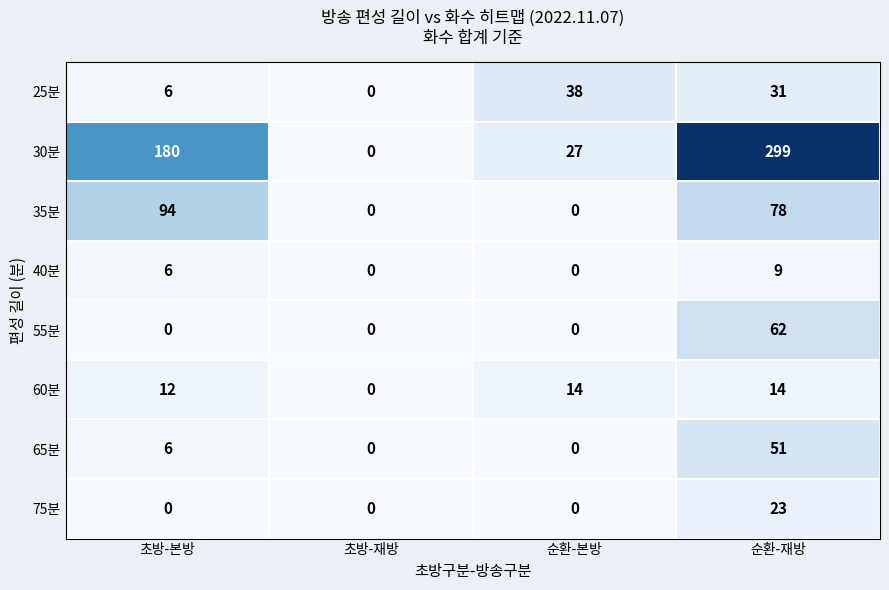

What is the difference between the 40분 values at 초방-본방 and 초방-재방?

6